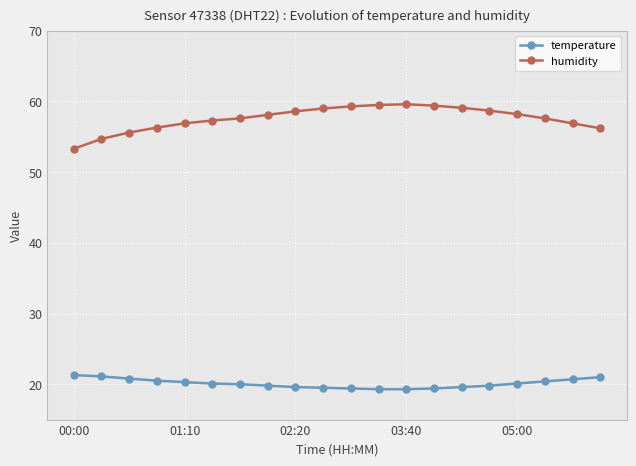

Which series has the largest range (max minus min)?

humidity